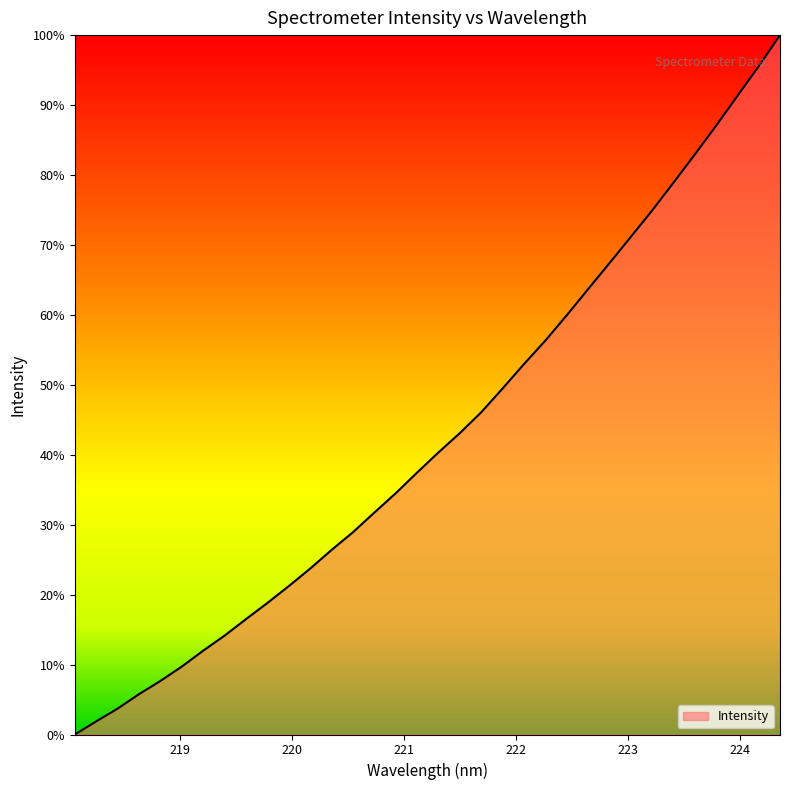

Does the chart have visible grid lines?

No